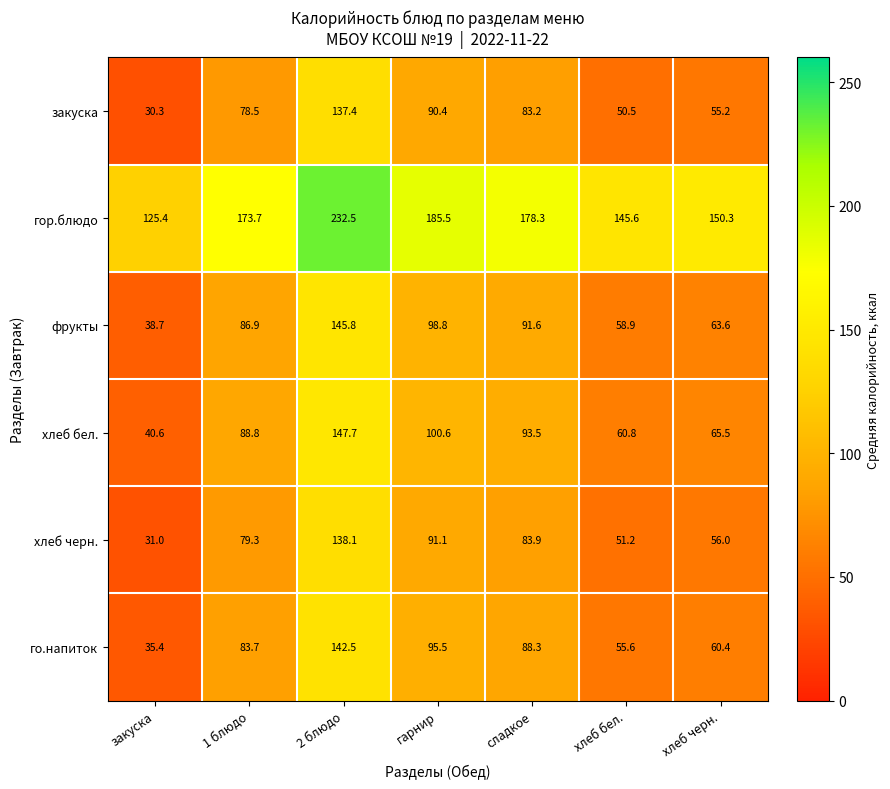

The хлеб черн. series shows 85.5 at хлеб бел.. True or false?

False